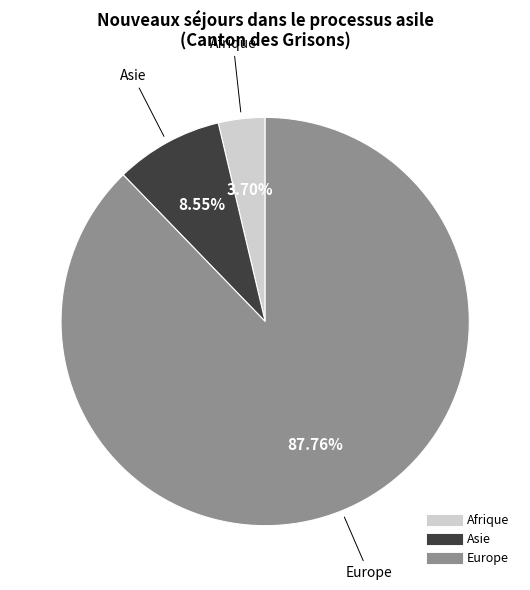

Is there a majority slice in this chart?

Yes